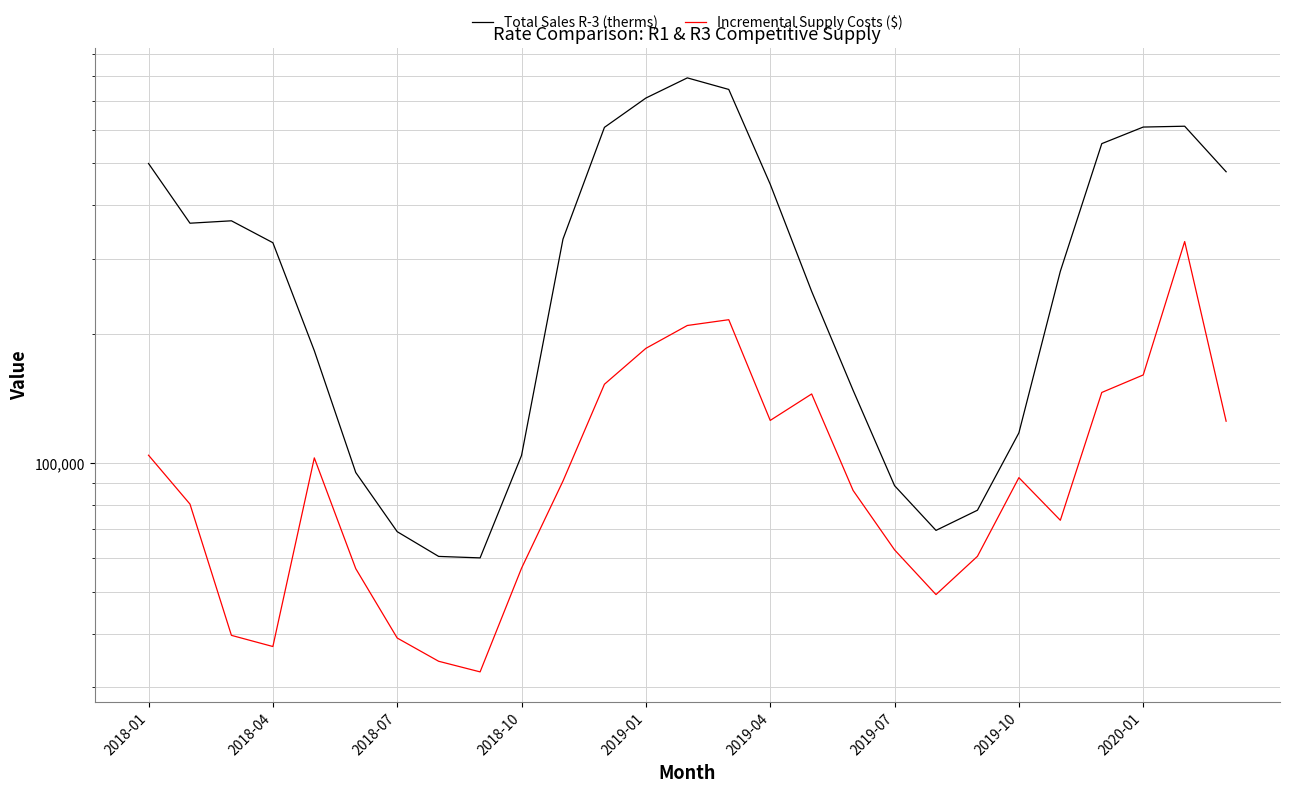

What is the greatest value displayed?

792018.0